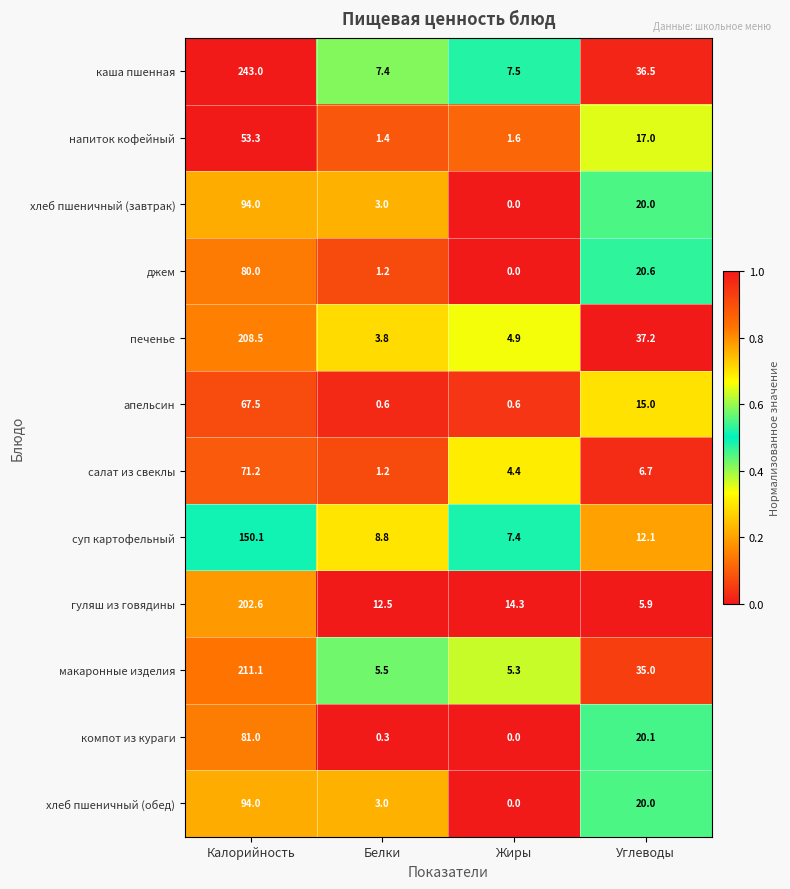

True or false: каша пшенная has a value of 7.4 at Белки.

True